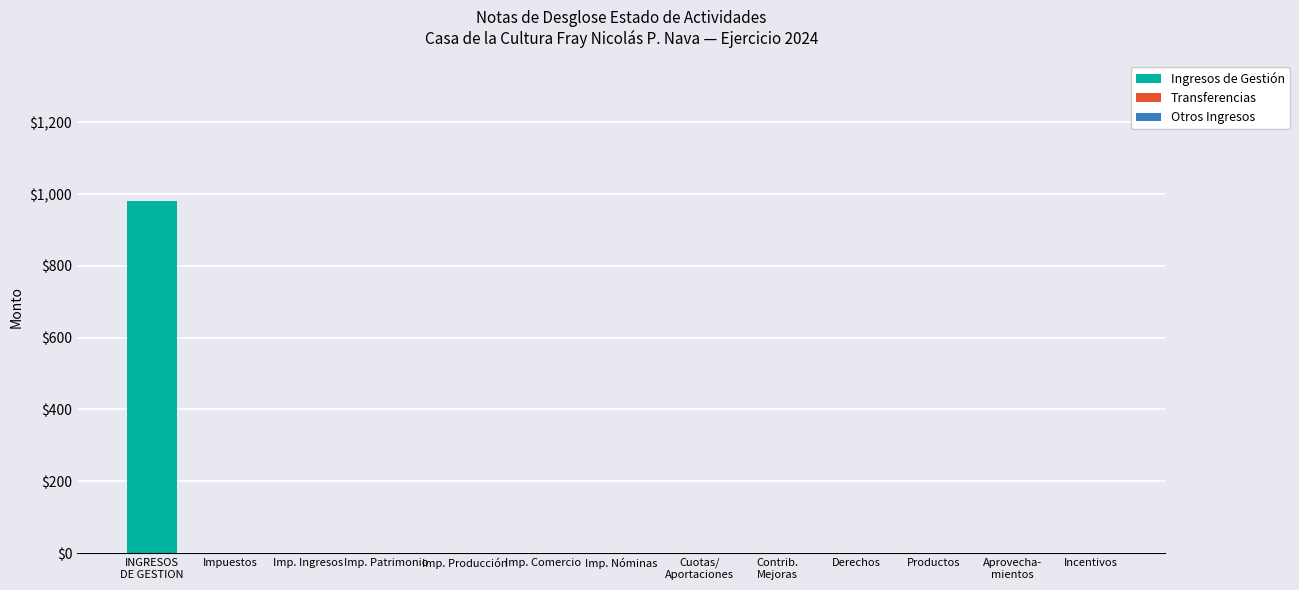

How many distinct data groups are displayed?

1